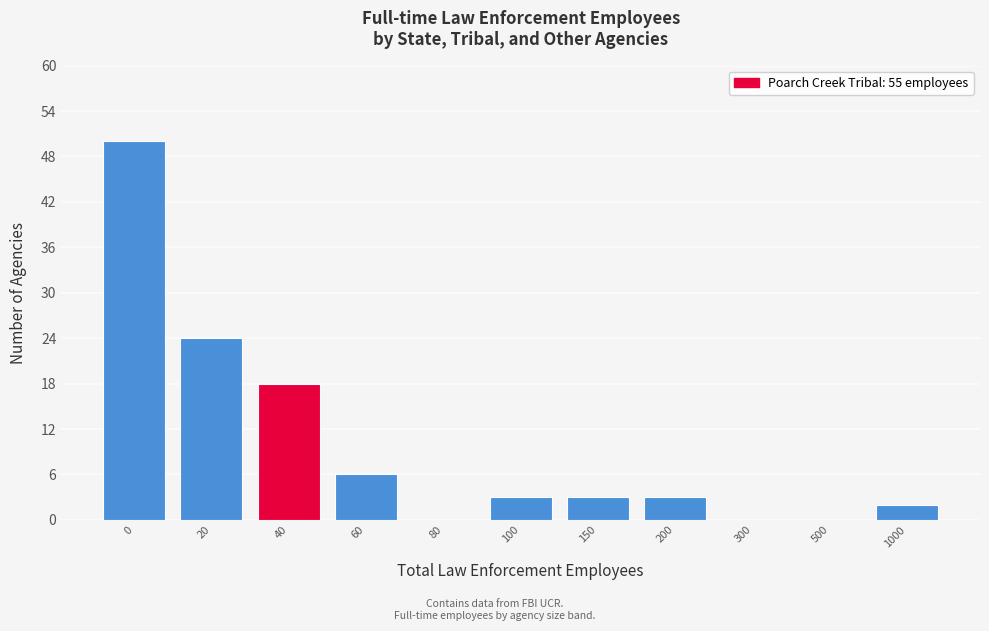

Reading right to left, extract all data points from this chart.

1000=2	500=0	300=0	200=3	150=3	100=3	80=0	60=6	40=18	20=24	0=50